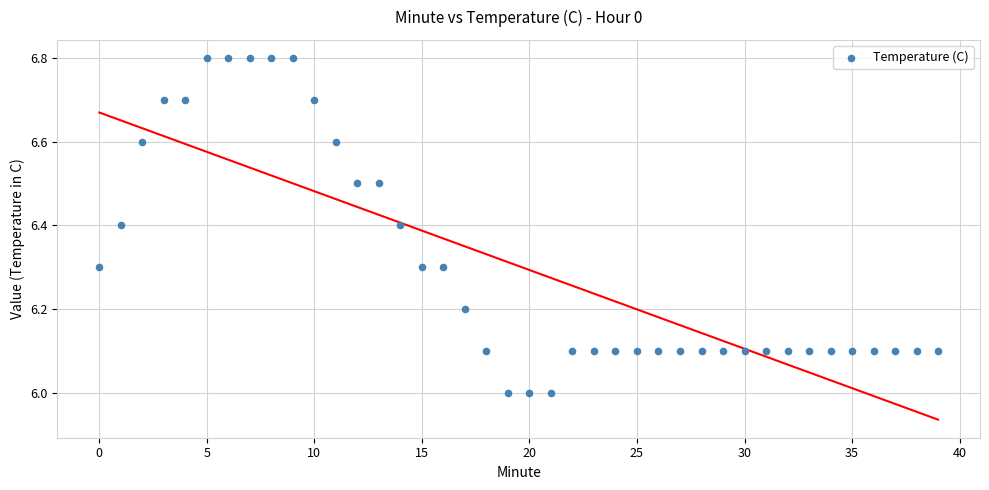

What is the range of Y values (max minus min)?

0.8